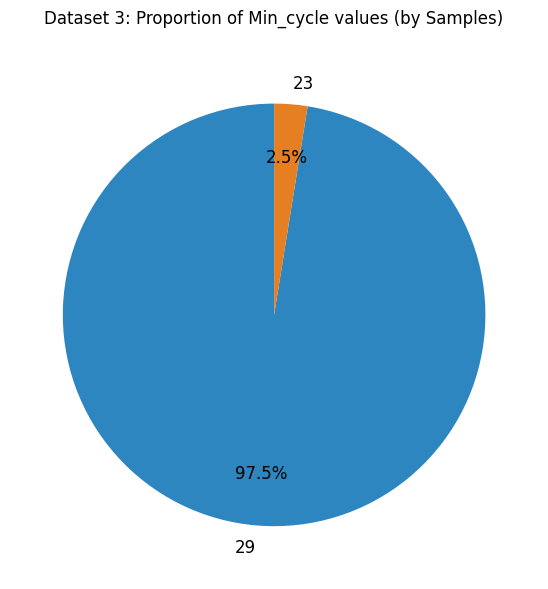

What is the total percentage of 29 and 23?

100.0%